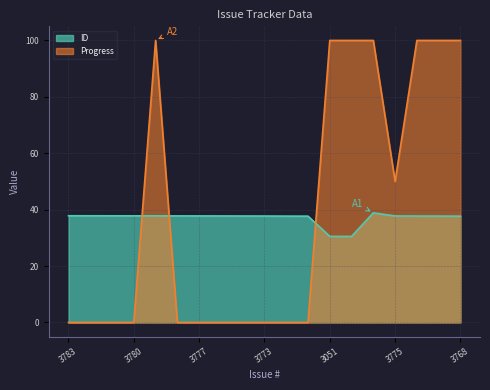

Is the value of ID at 3770 greater than the value of Progress at 3771?

No